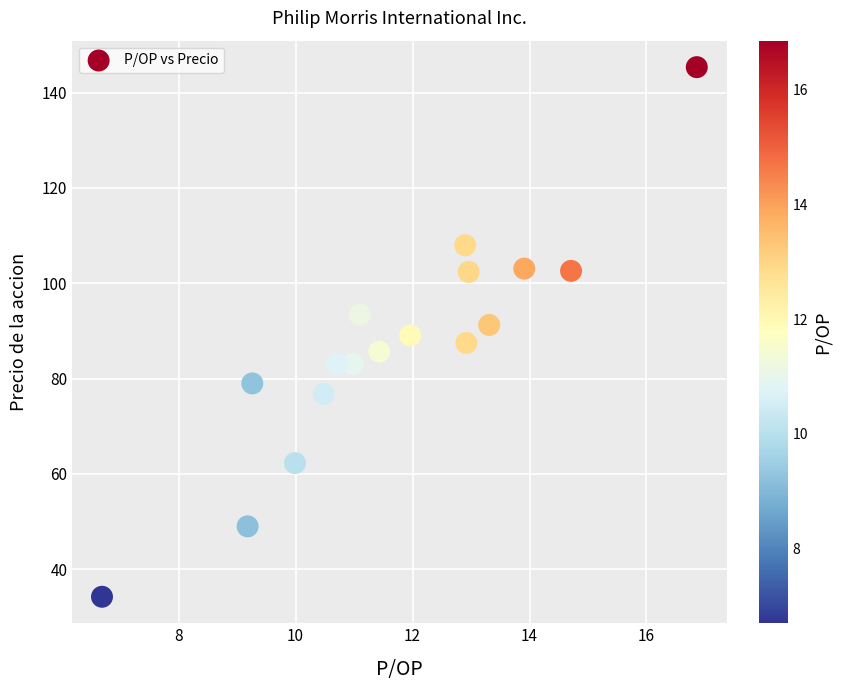

What is the range of X values (max minus min)?

10.2